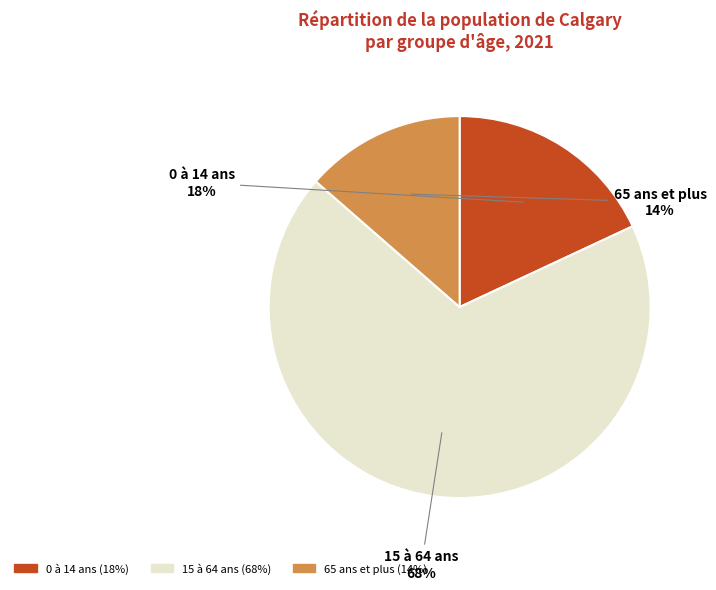

Is it true that 15 à 64 ans is 68% of the pie?

True